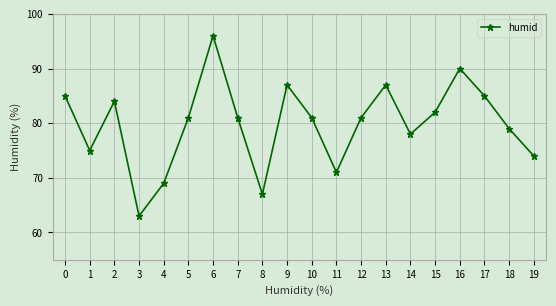

How many lines are shown in the chart?

1